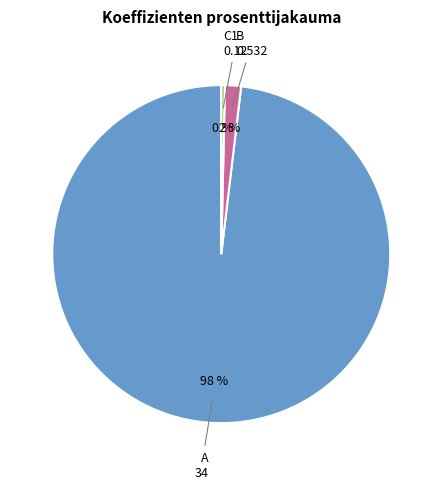

Is it true that A is 98% of the pie?

True